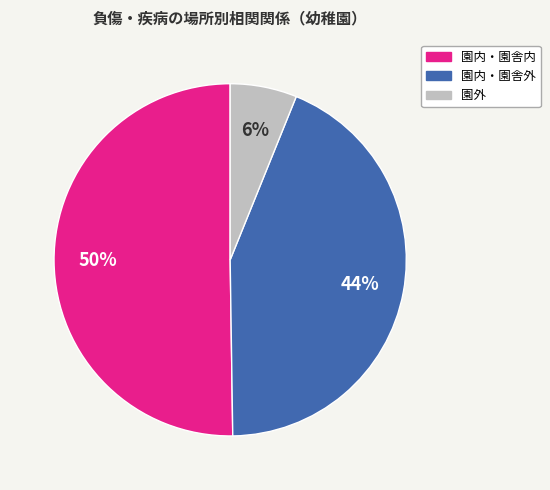

Which has a higher value, 園内・園舎外 or 園外?

園内・園舎外